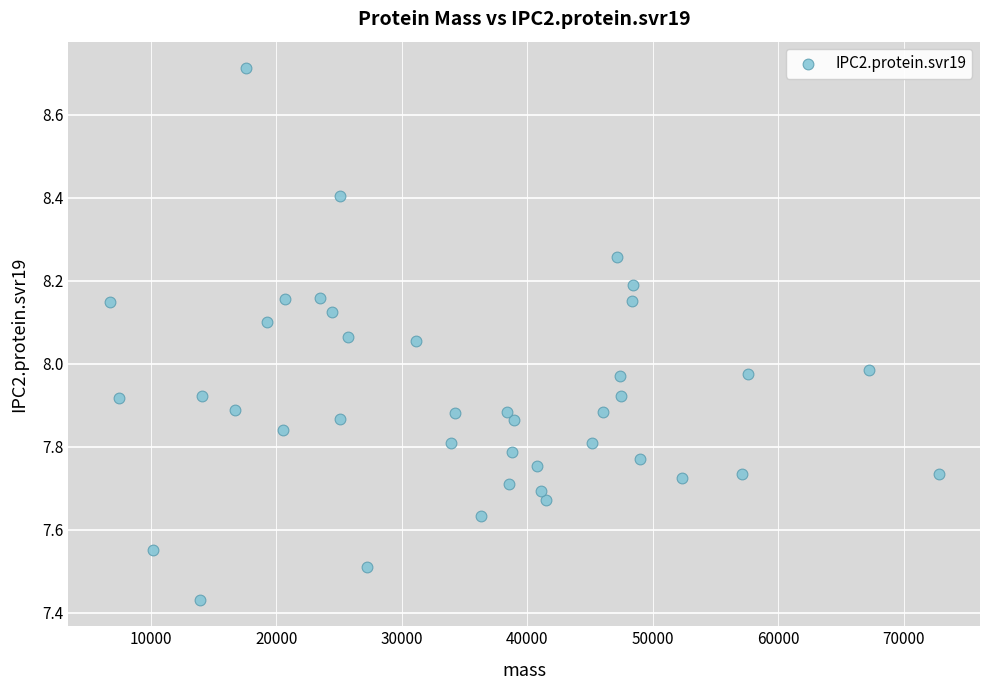

What is the range of X values (max minus min)?

66059.3